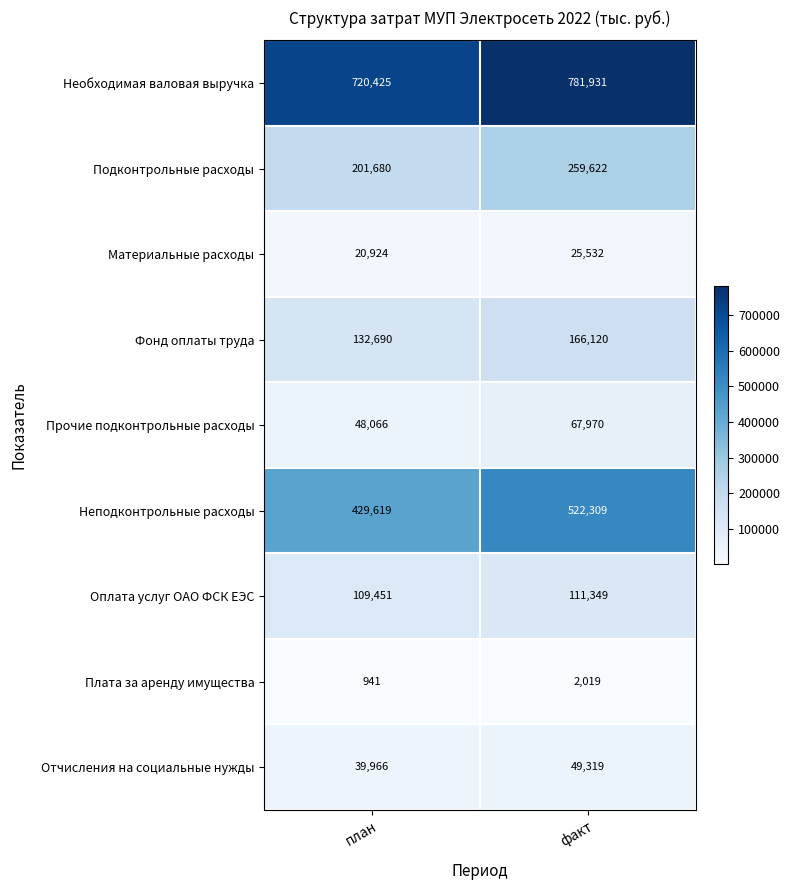

True or false: Подконтрольные расходы has a value of 278040 at план.

False